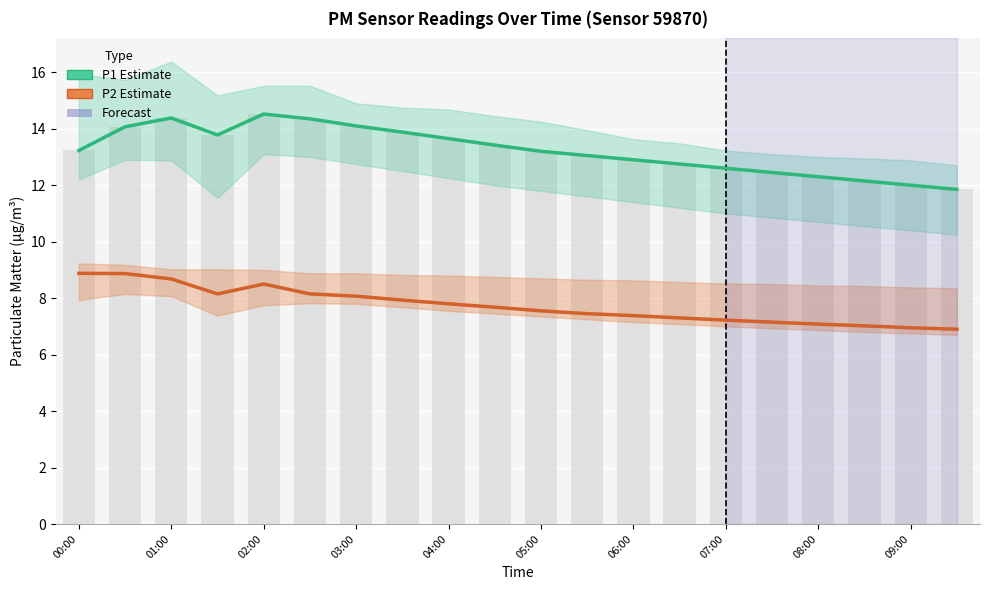

Reading left to right, transcribe all the data shown in this chart.

P1 (Estimate): 13.2	14.1	14.4	13.8	14.5	14.3	14.1	13.9	13.7	13.4	13.2	13.1	12.9	12.8	12.6	12.4	12.3	12.2	12.0	11.8
P2 (Estimate): 8.9	8.9	8.7	8.2	8.5	8.2	8.1	7.9	7.8	7.7	7.5	7.5	7.4	7.3	7.2	7.2	7.1	7.0	7.0	6.9